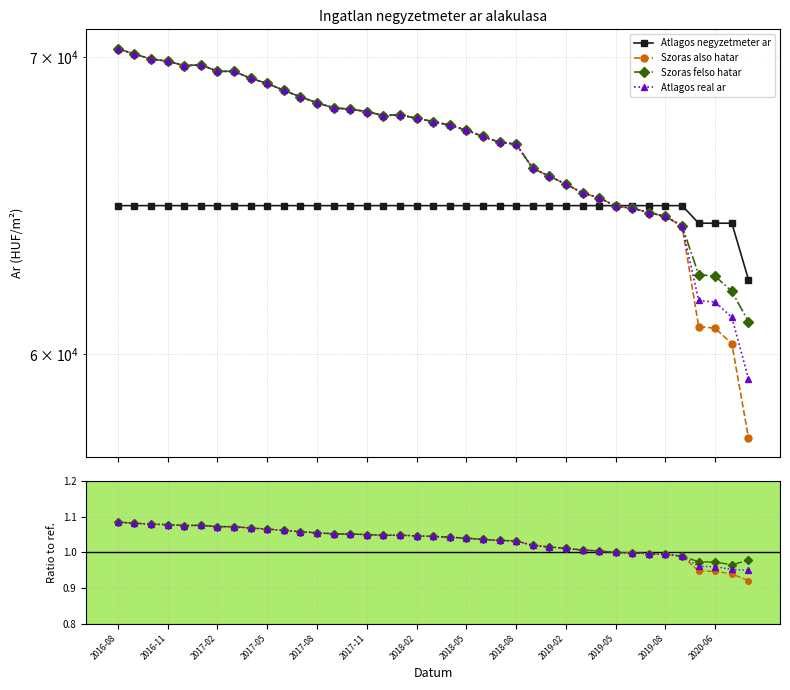

Which category has the highest value in the Szoras also hatar series?

2016-08